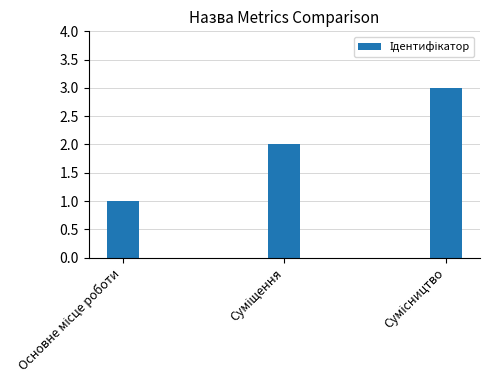

What is the sum of all values?

6